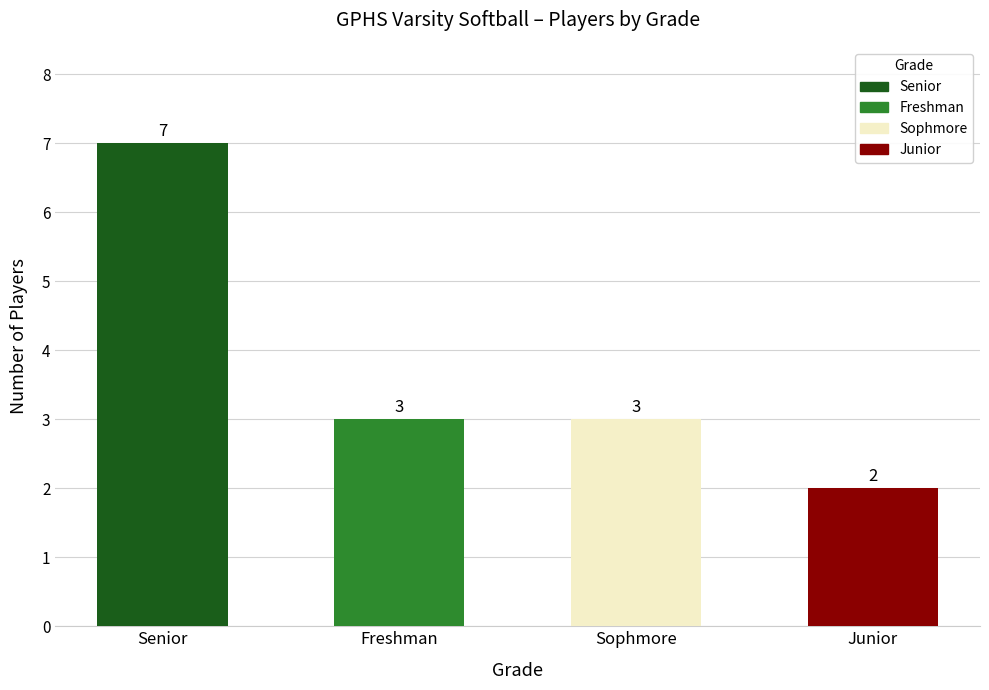

What is the label of the 4th bar from the right?

Senior